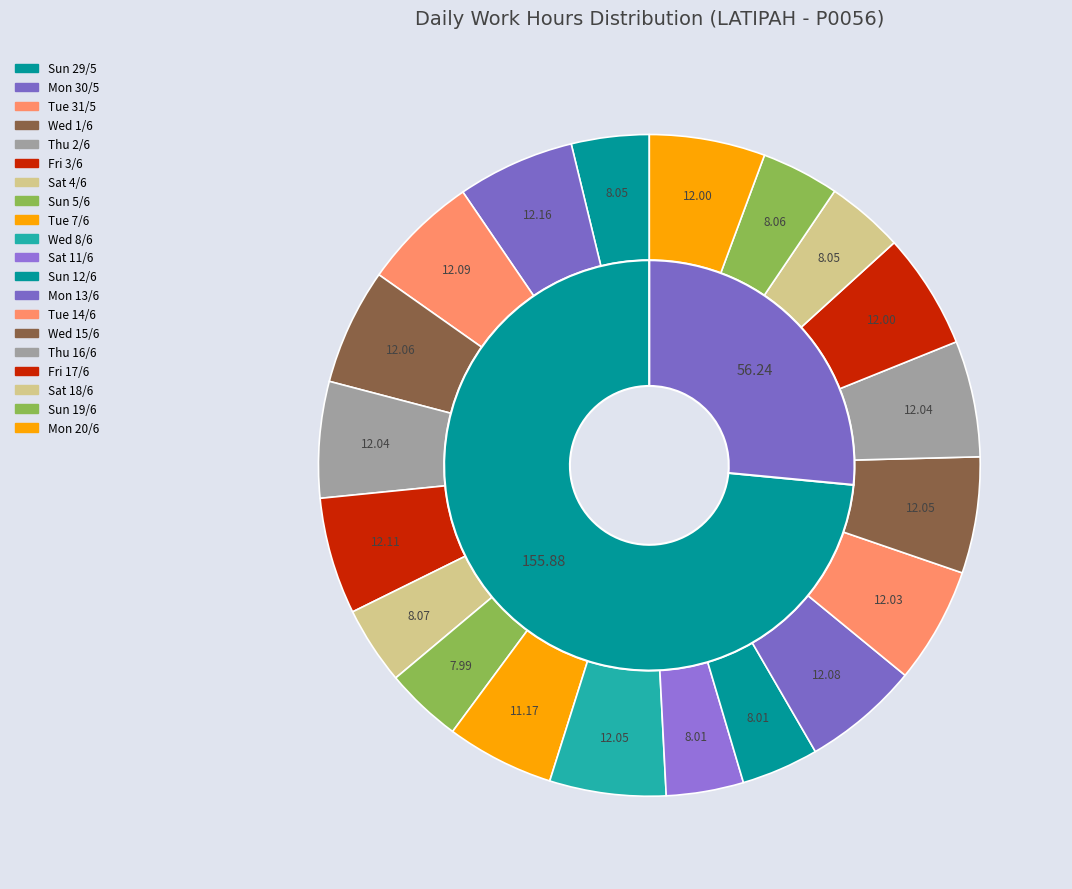

Is Wed 1/6 the majority of the pie?

No